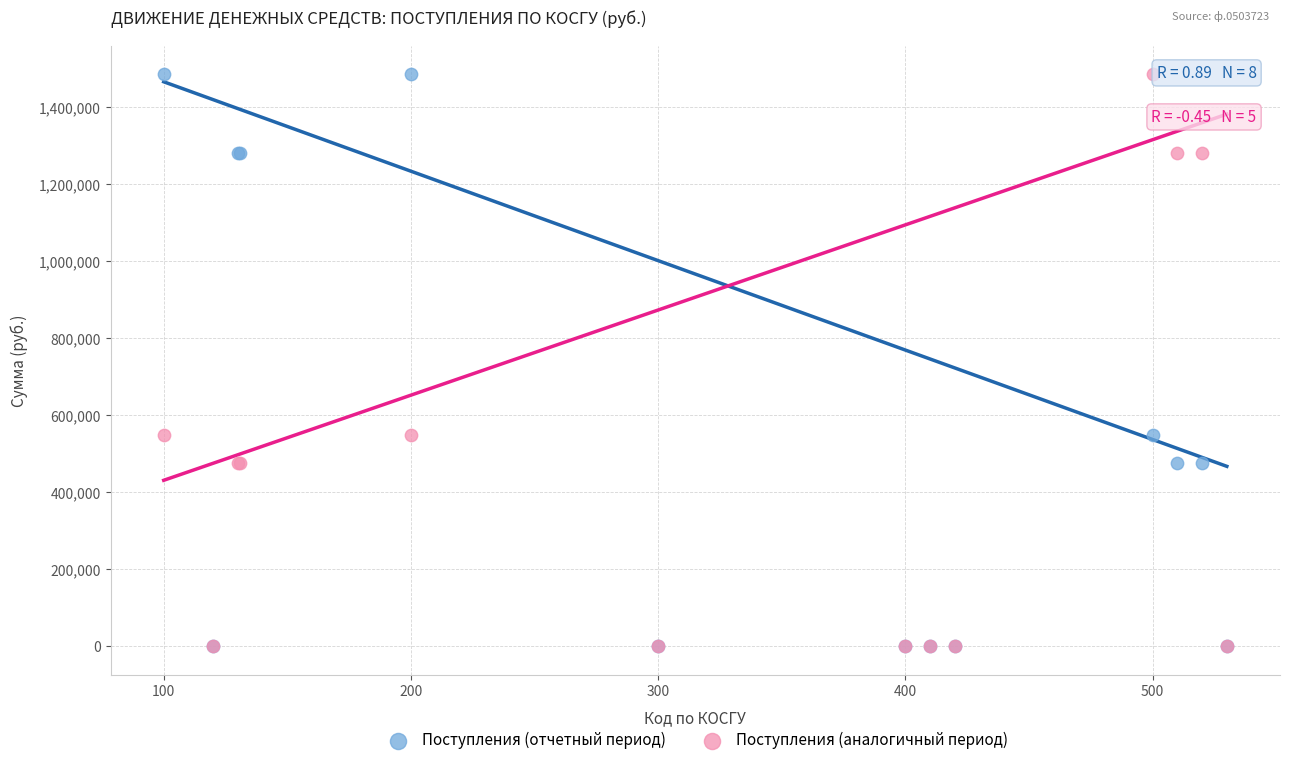

What are all the series names shown in the legend?

Поступления (отчетный период), Поступления (аналогичный период)